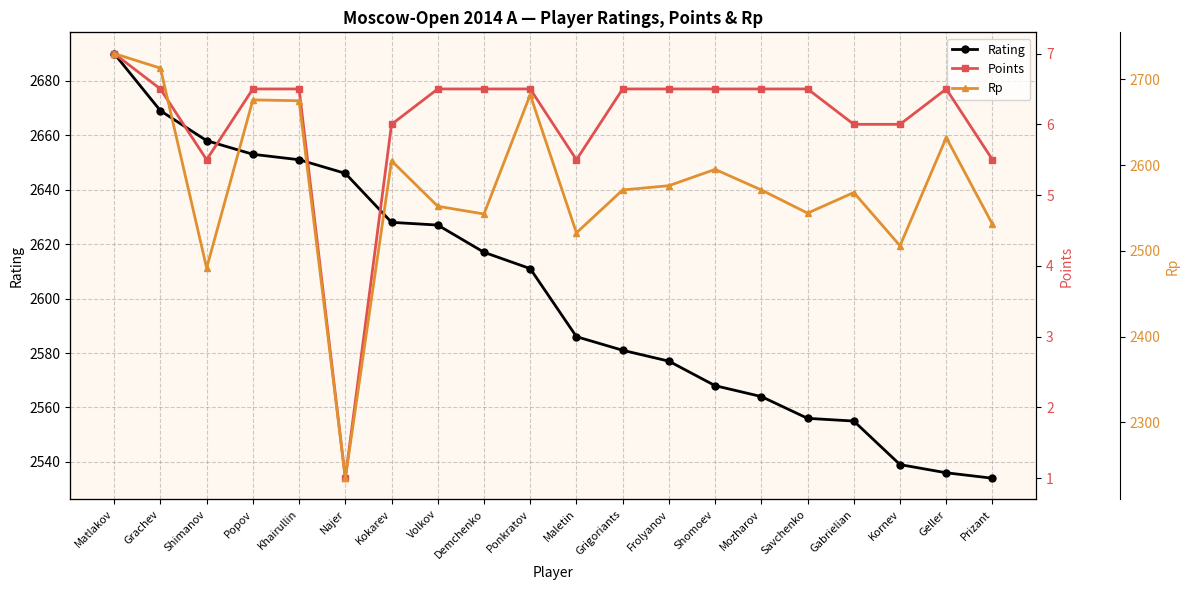

At how many categories does at least one series exceed 1817?

20